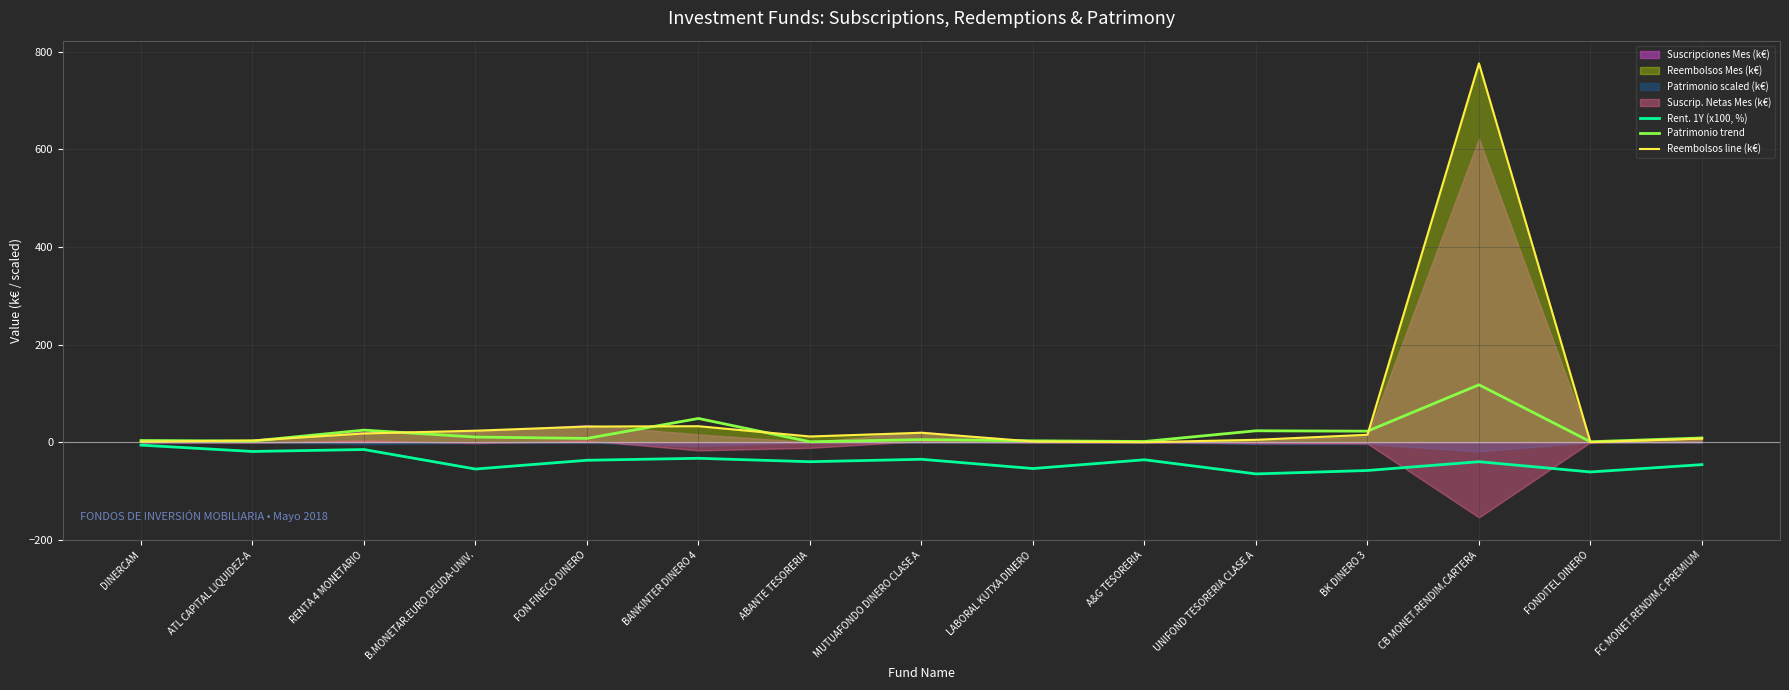

What is the maximum value for Reembolsos line (k€)?

776.4